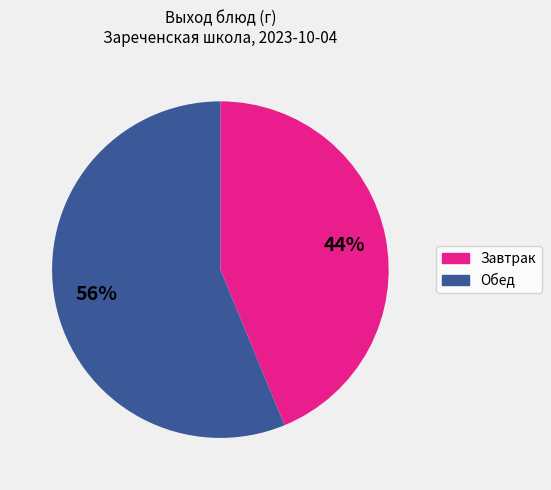

To the nearest percent, what is the average slice percentage?

50%